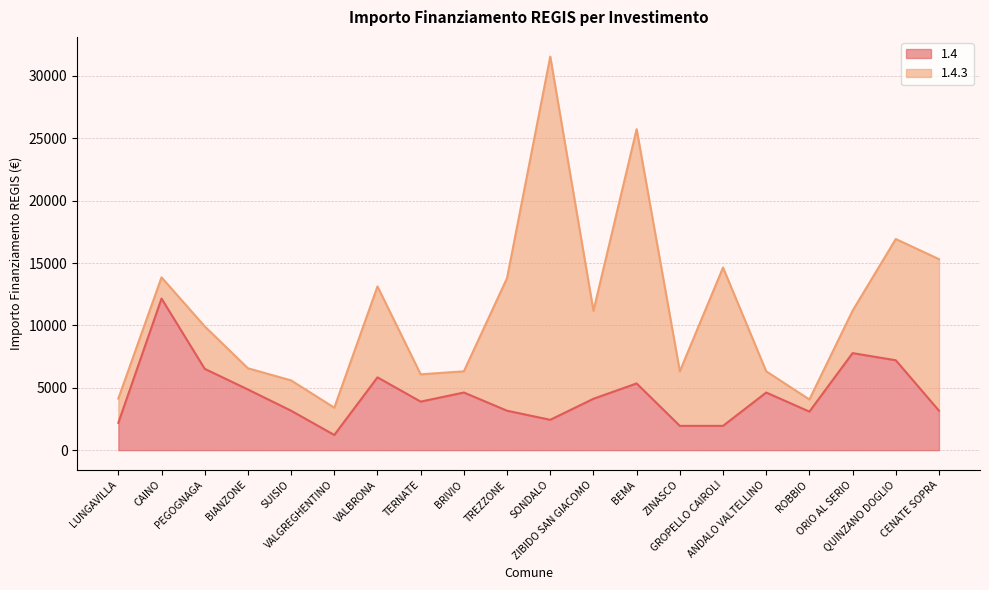

What is the sum of all values?

89206